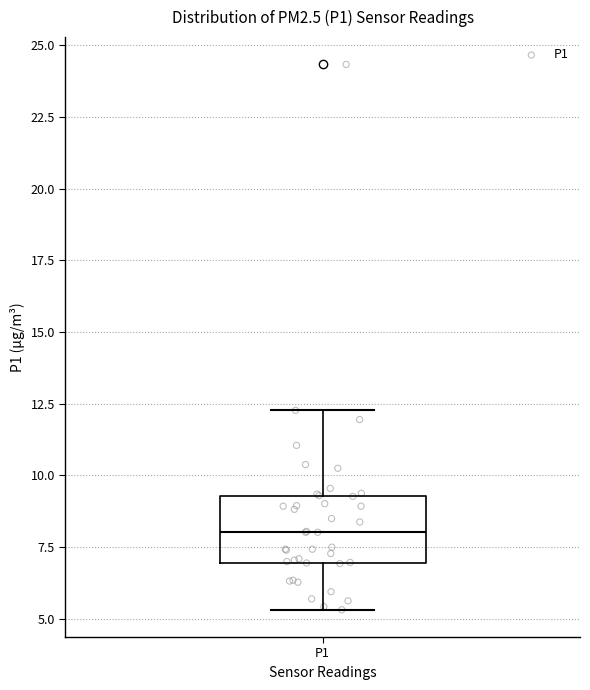

Transcribe this box plot: give where the median line is, the range the box spans, and where the two whiskers end, as read against the y-axis. The values are not printed on the chart, so give them approximately, as read against the axis.

median 8.0, box 7.0 to 9.5, whiskers 5.5 to 12.5